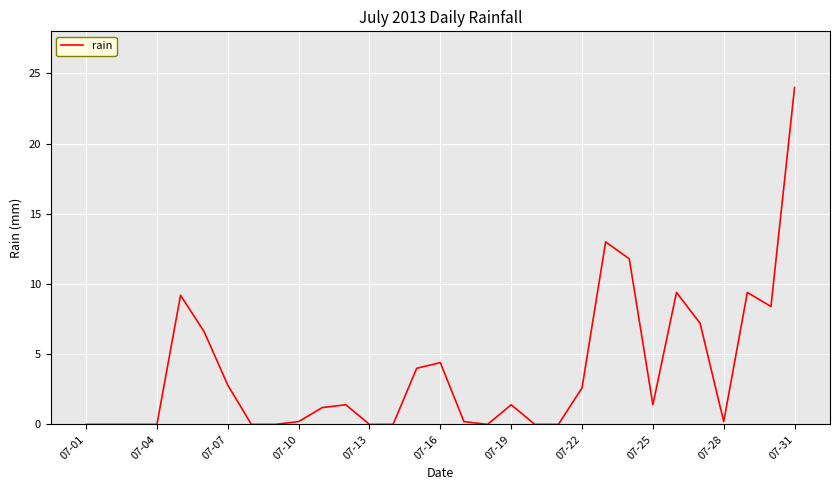

How many lines are shown in the chart?

1